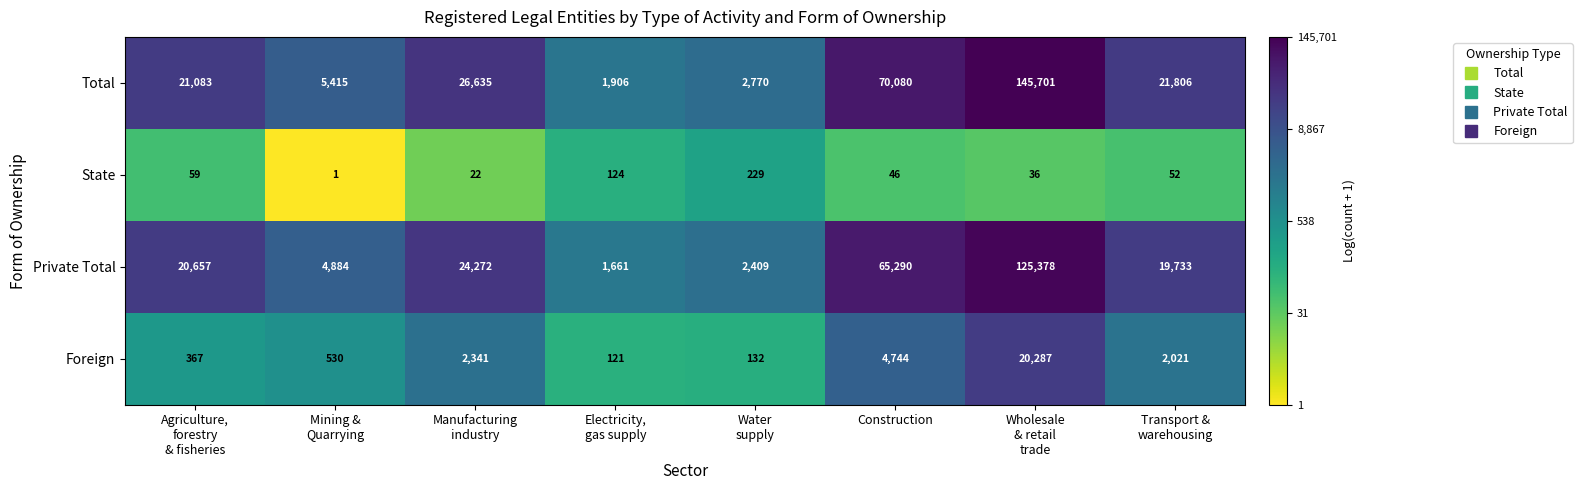

At how many categories does at least one series exceed 16463?

5